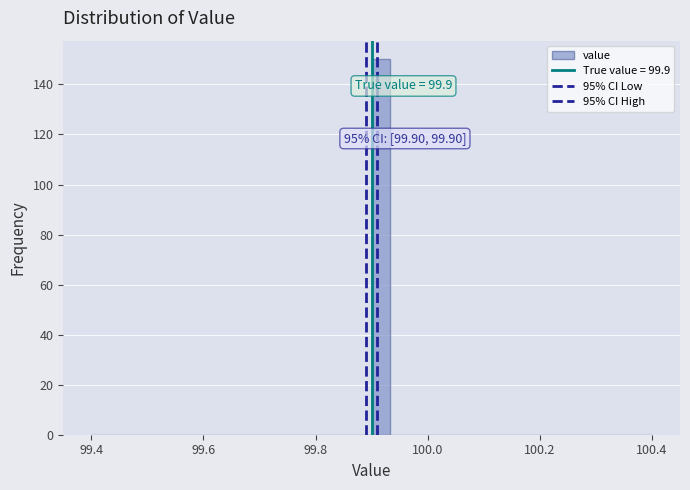

Around what value on the x-axis is the tallest bar? Give the approximate position of its centre, as read against the axis.

99.92